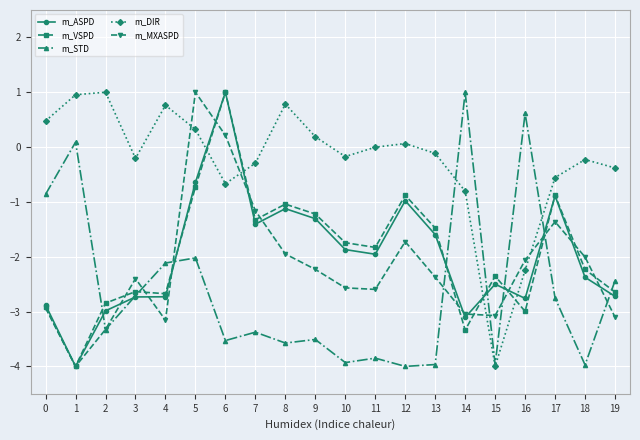

At which label does m_VSPD reach its minimum?

1